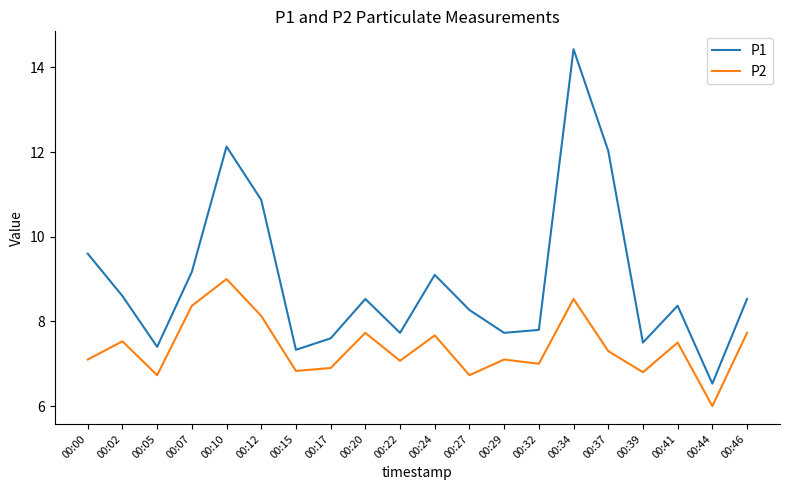

The value of P1 at 00:41 is 2.4. True or false?

False